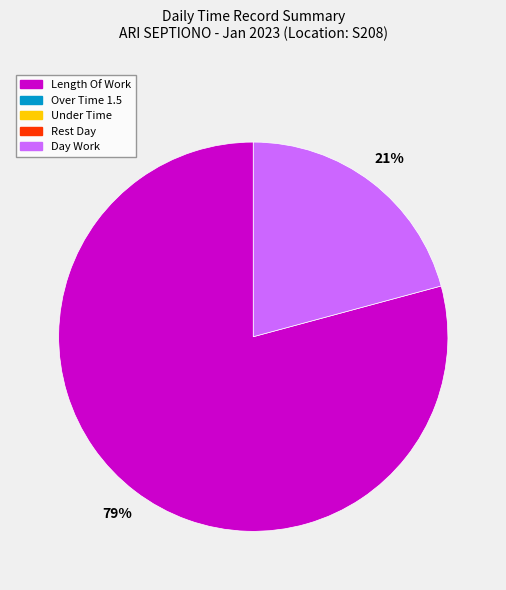

To the nearest percent, what is the difference between the largest and smallest slice percentages?

58%